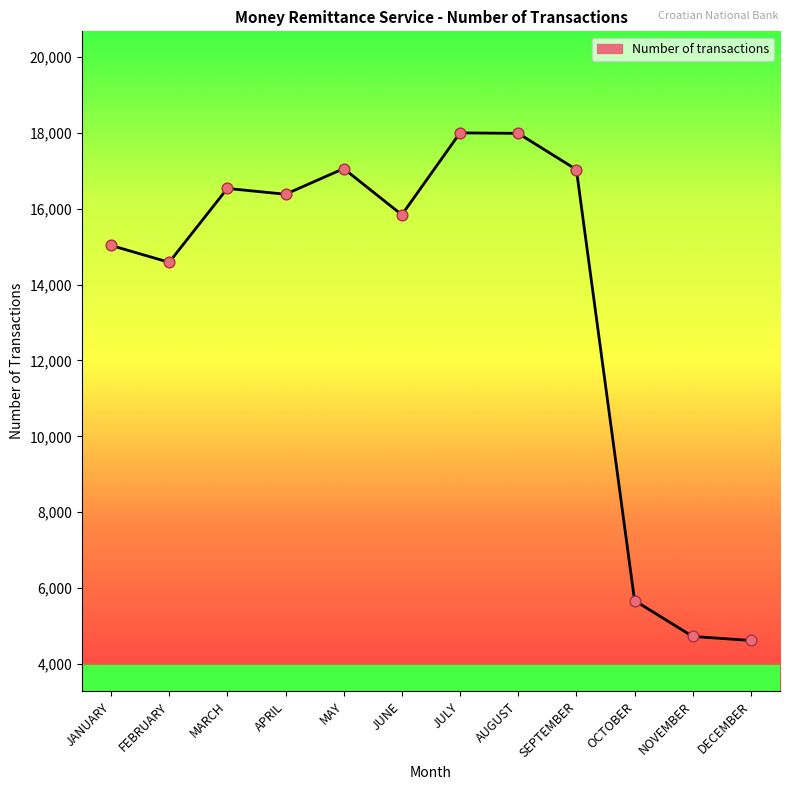

What is the change in value from MARCH to JULY?

+1465